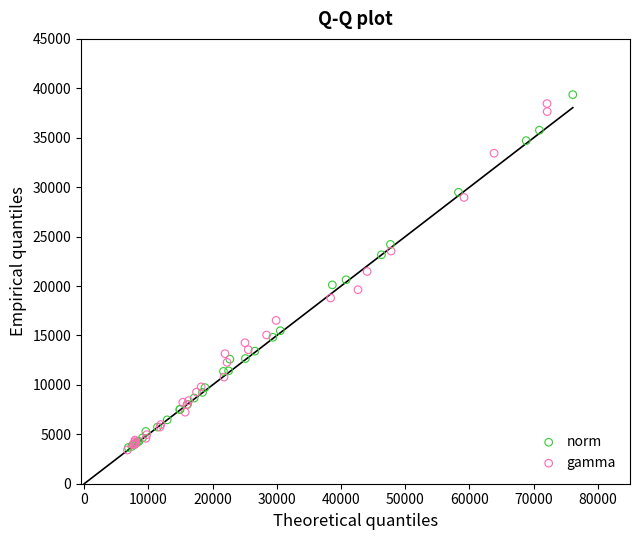

Which series has the largest Y range (max minus min)?

norm